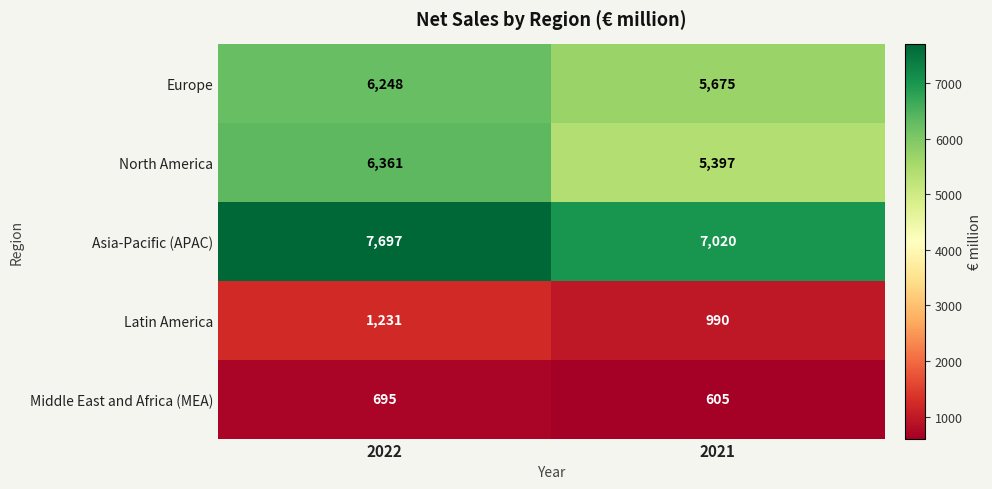

The value of Middle East and Africa (MEA) at 2021 is 605. True or false?

True